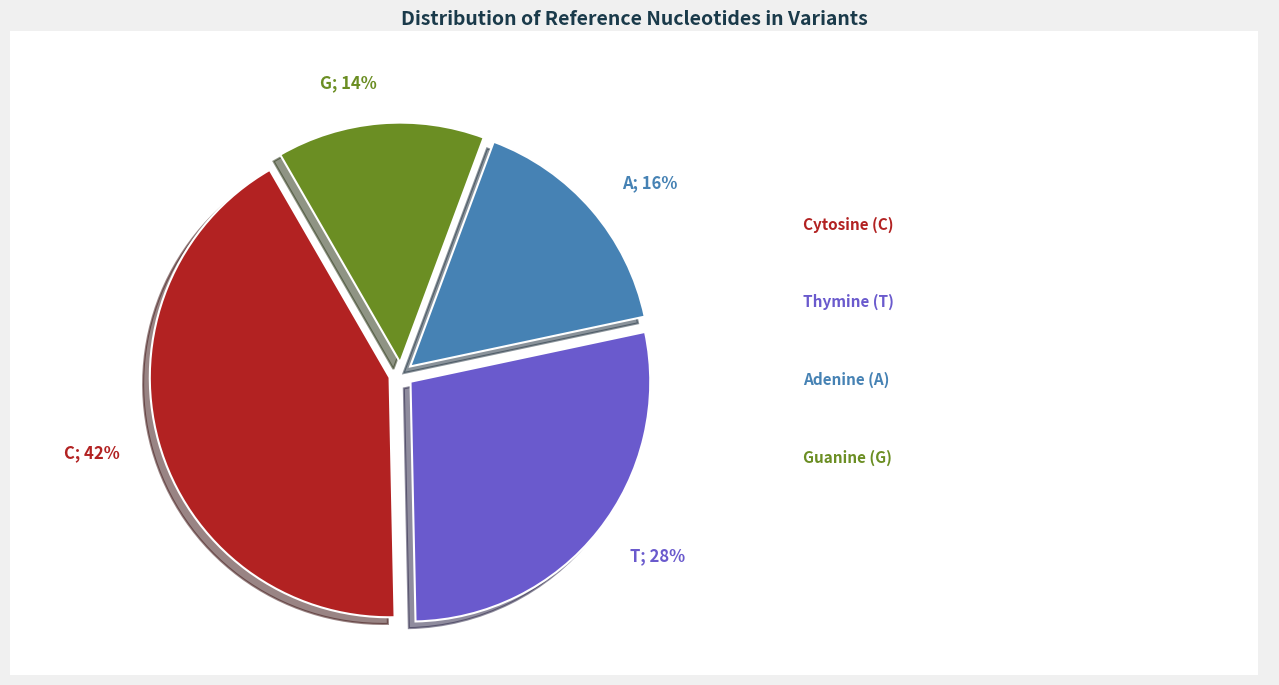

Does any single category account for the majority?

No